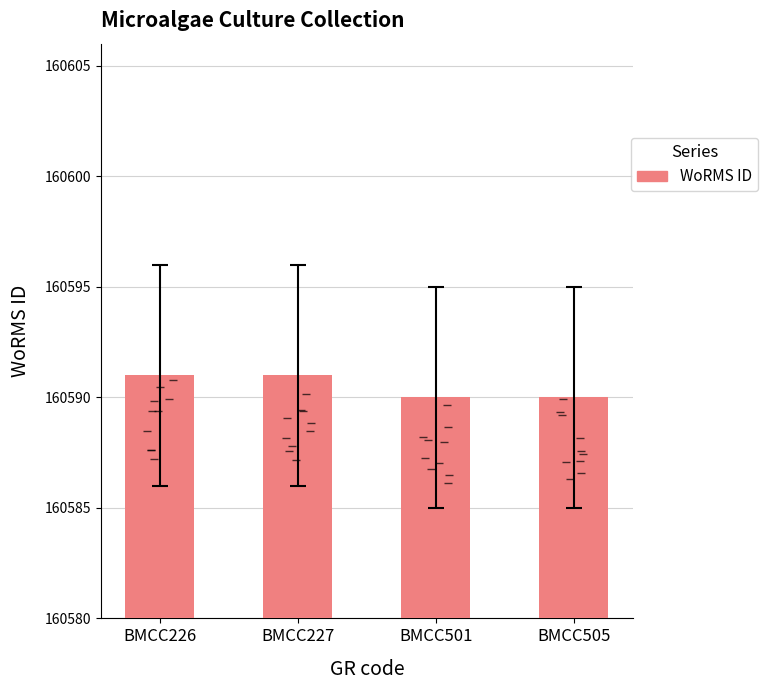

Reading left to right, what are all the values shown in this chart?

BMCC226=160591	BMCC227=160591	BMCC501=160590	BMCC505=160590